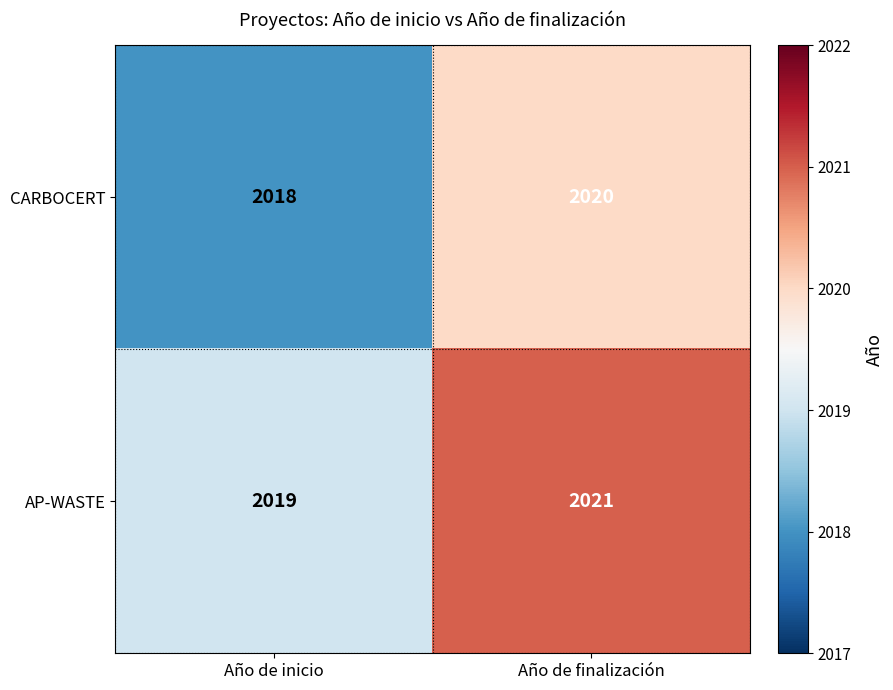

Reading left to right, transcribe all the data shown in this chart.

CARBOCERT: Año de inicio=2018	Año de finalización=2020
AP-WASTE: Año de inicio=2019	Año de finalización=2021